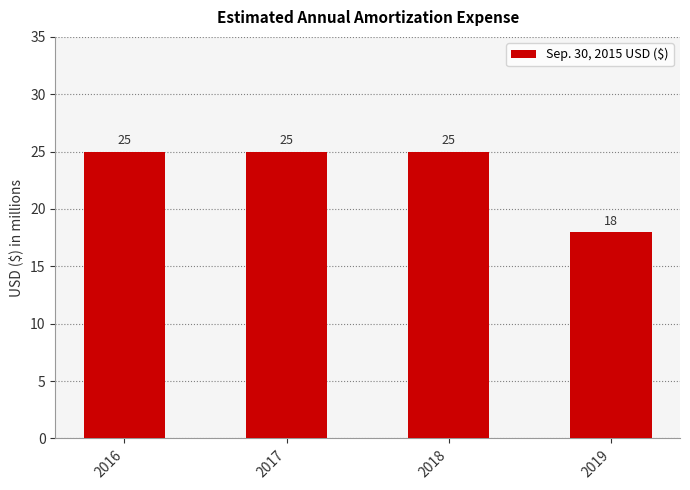

Which category has the lowest value across all series?

2019